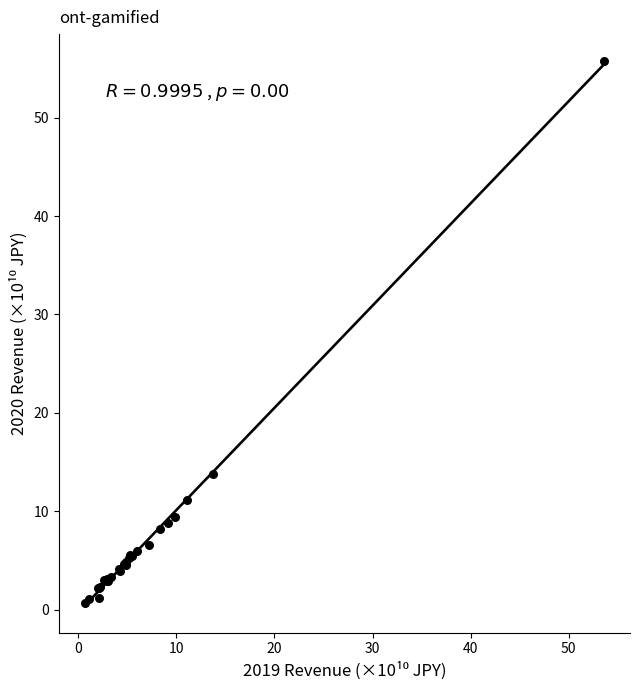

What Y value in the scatter plot is closest to 28?

13.8